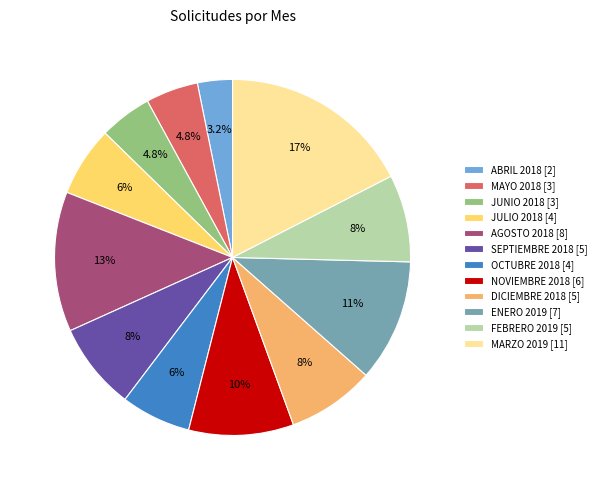

Which slice is the largest?

MARZO 2019